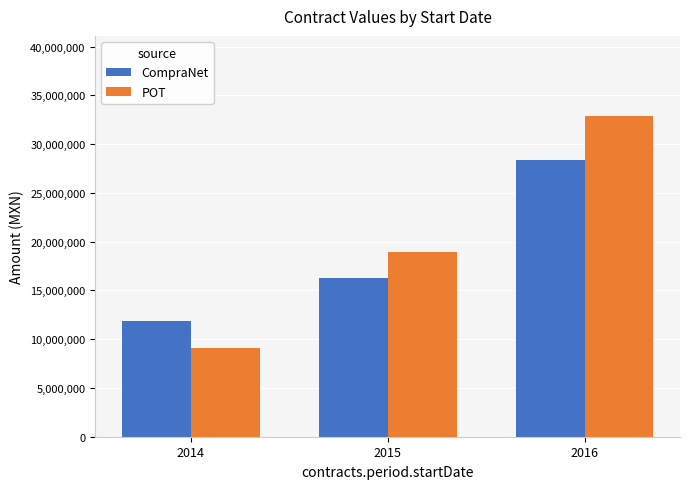

List the series in order of their overall mean, lowest first.

CompraNet, POT